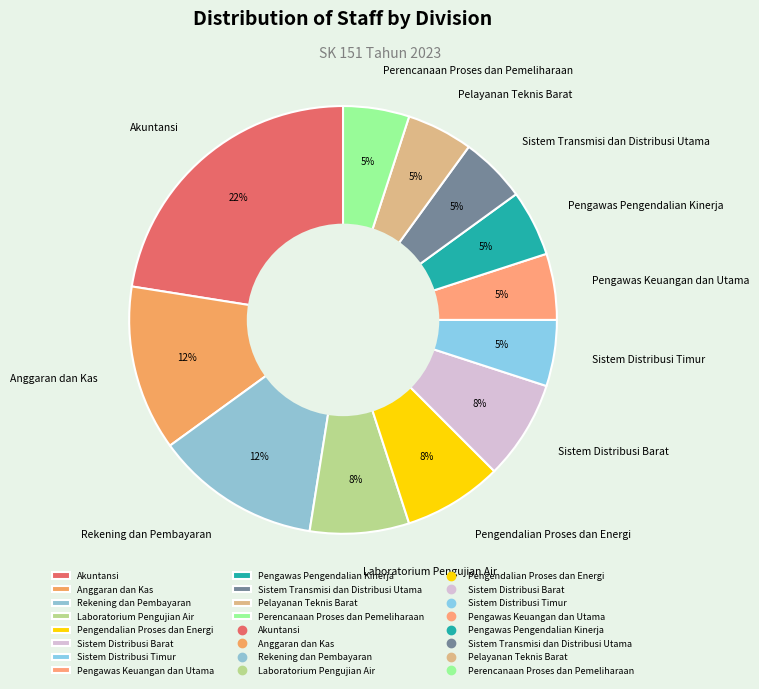

Does Pelayanan Teknis Barat account for over 50% of the chart?

No